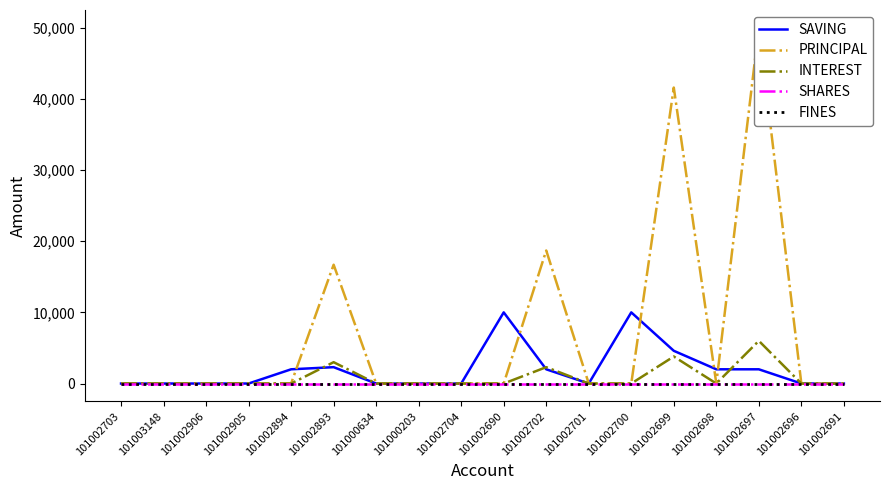

At 101002691, list the series in order from largest to smallest.

SAVING, PRINCIPAL, INTEREST, SHARES, FINES